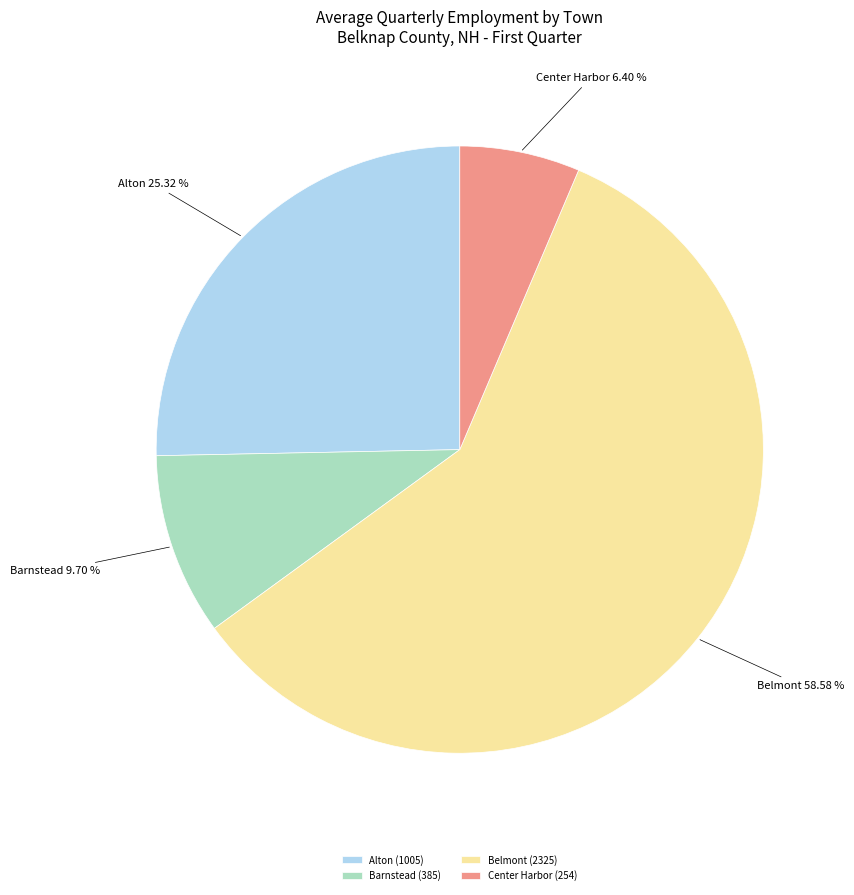

Is there any slice that represents more than half of the pie?

Yes